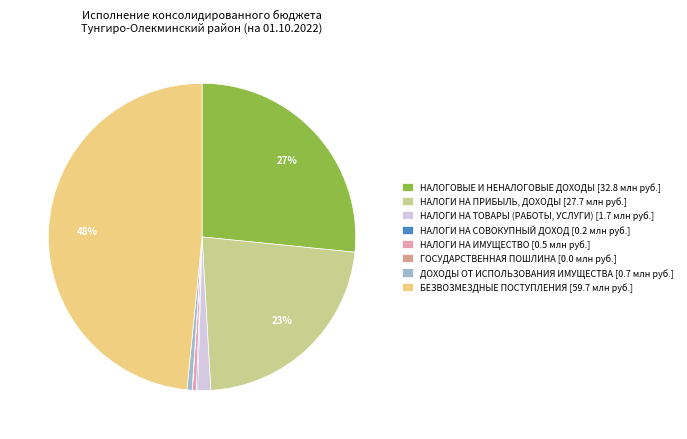

How many slices are in this pie chart?

8